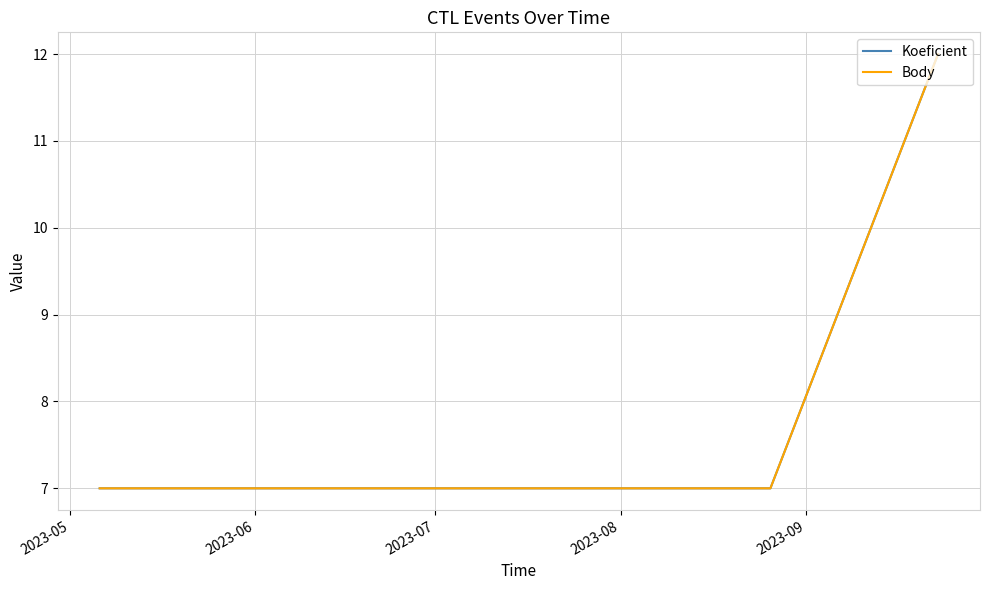

Does the chart display data point markers on the line(s)?

No